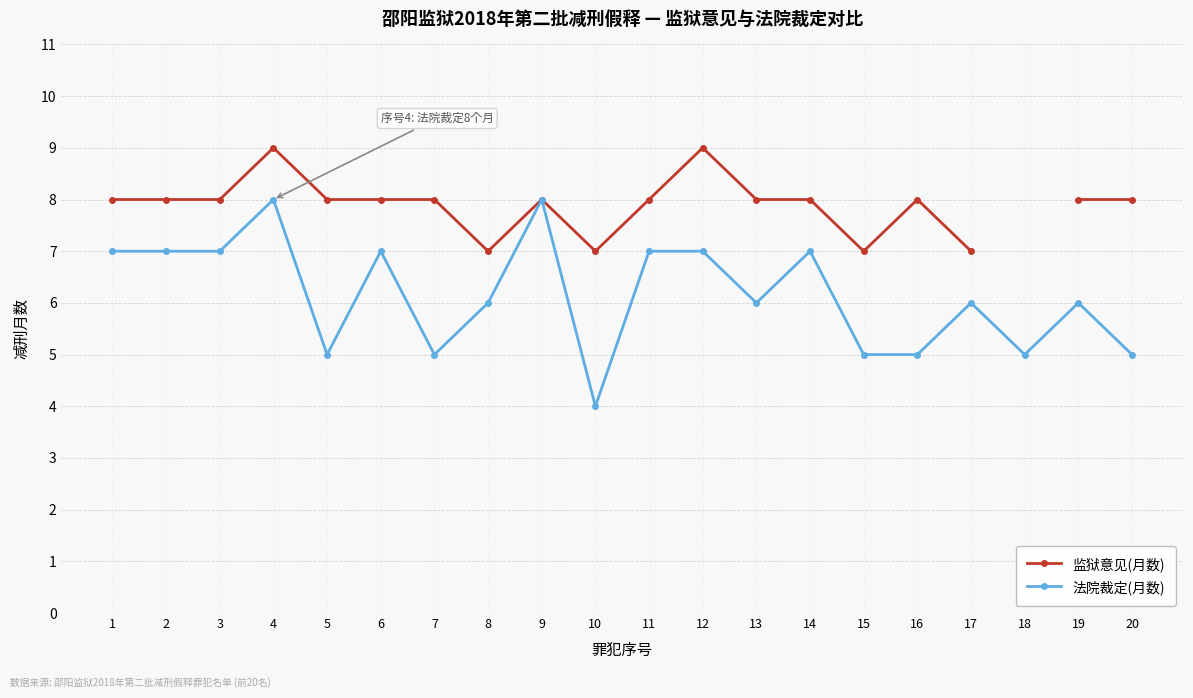

The 法院裁定(月数) series shows 12 at 9. True or false?

False